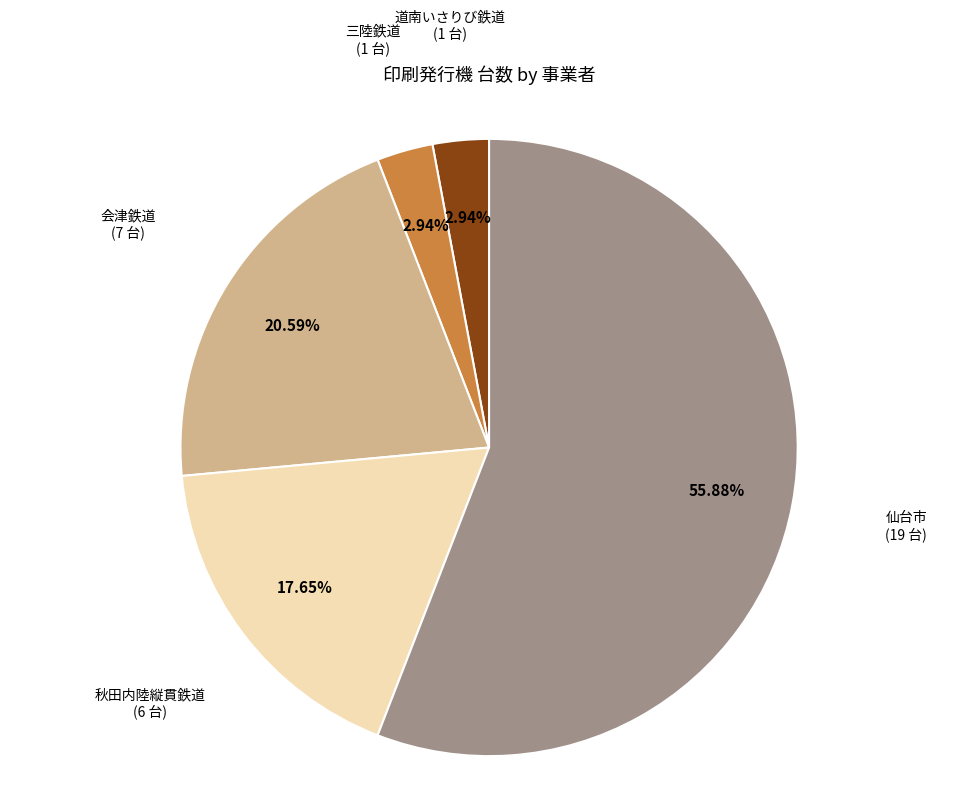

Is there a majority slice in this chart?

Yes